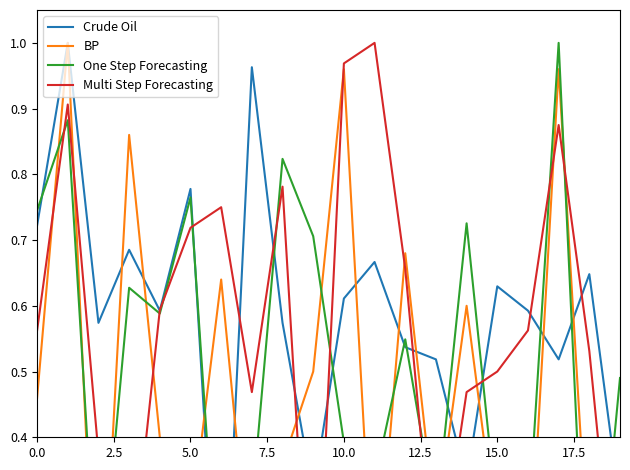

What are all the series names shown in the legend?

Crude Oil, BP, One Step Forecasting, Multi Step Forecasting